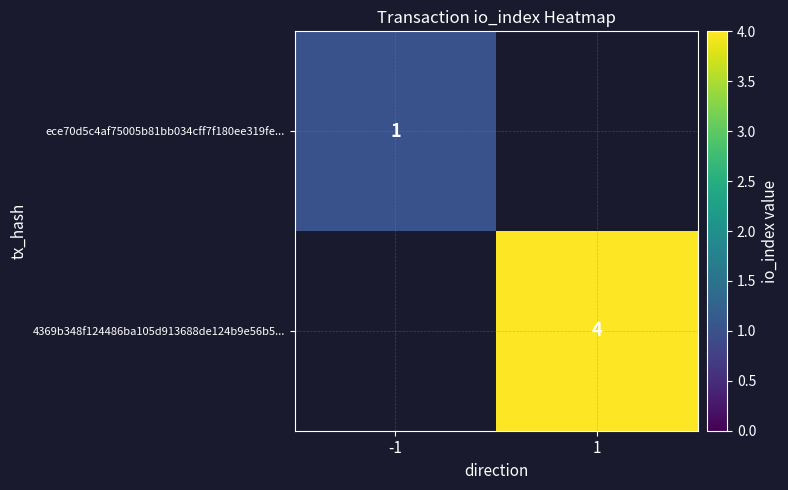

Is the value of ece70d5c4af75005b81bb034cff7f180ee319fe... at -1 greater than the value of 4369b348f124486ba105d913688de124b9e56b5... at 1?

No